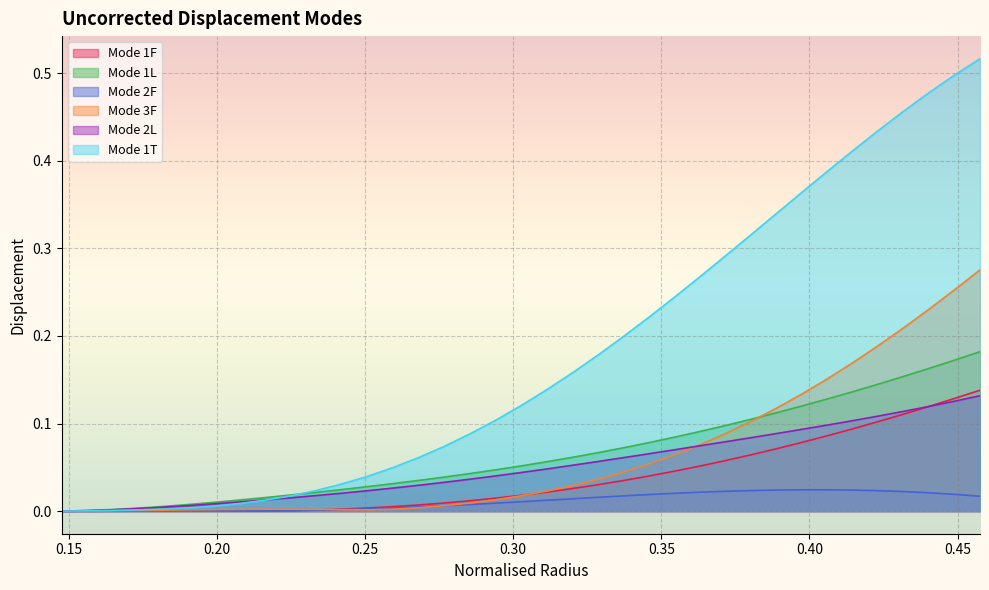

What are all the series names shown in the legend?

Mode 1F, Mode 1L, Mode 2F, Mode 3F, Mode 2L, Mode 1T